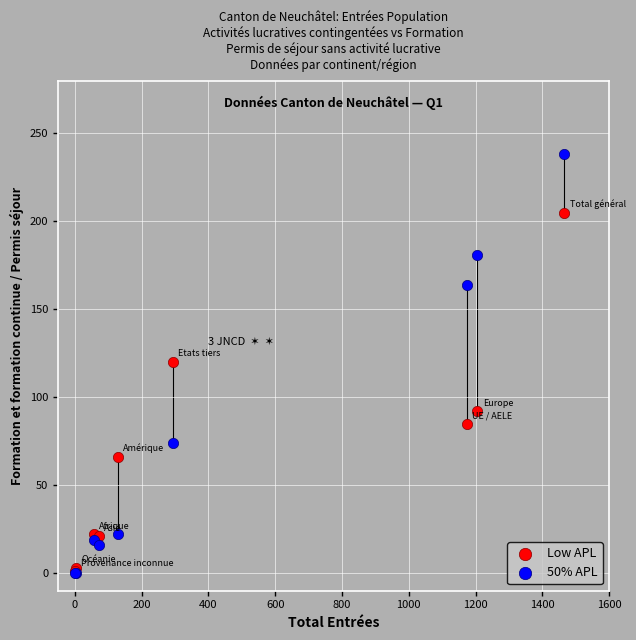

In the Low APL series, what Y value is closest to 103?

92